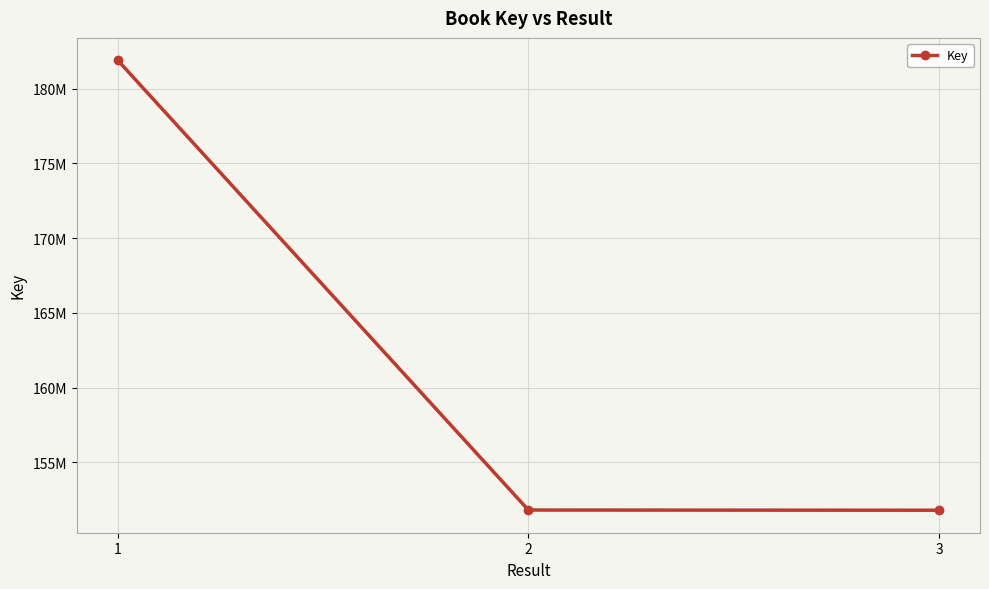

Reading right to left, what are all the values shown in this chart?

151786668	151799695	181901377